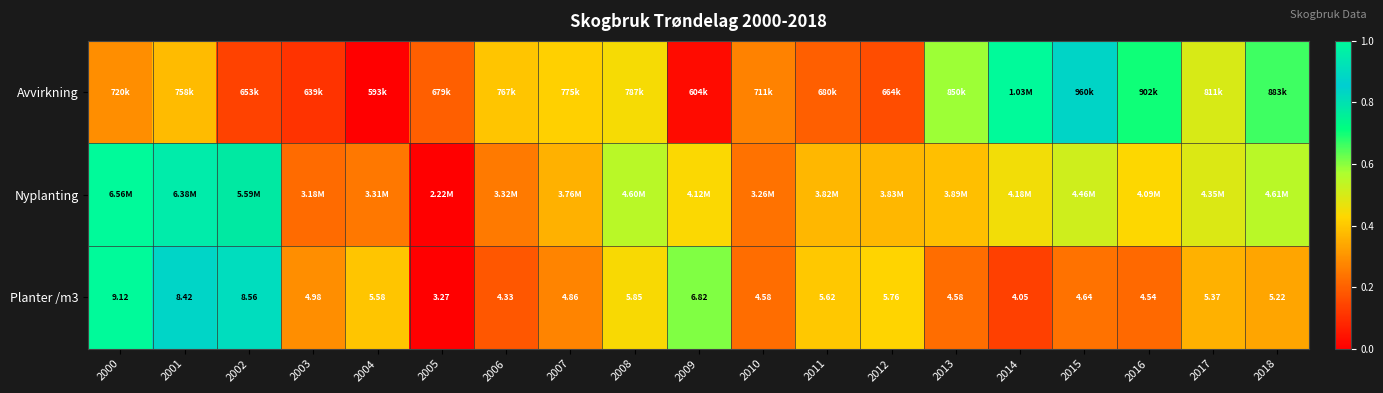

How many data points in Planter /m3 are less than 5?

9